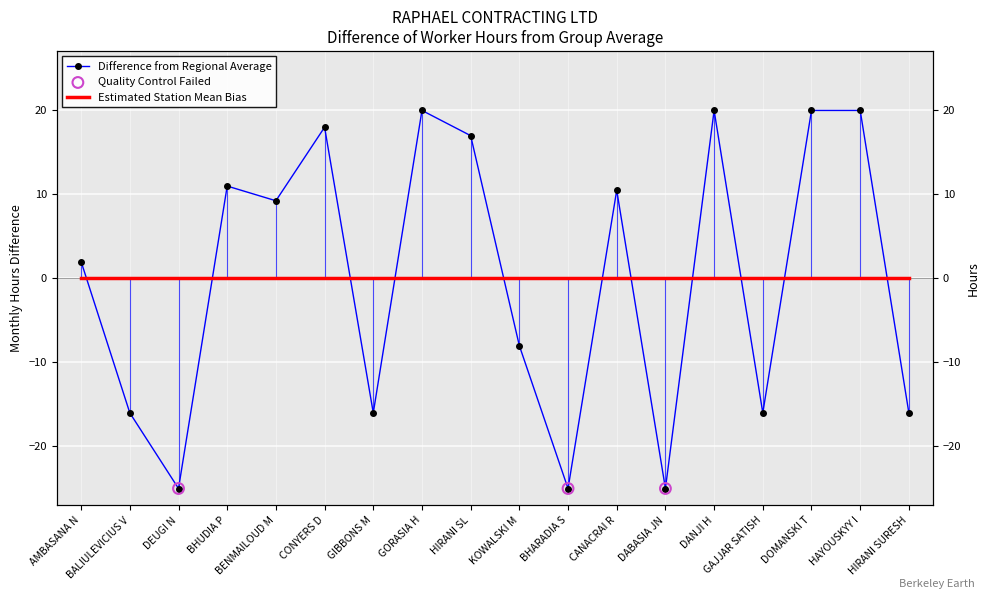

What is the ratio of the value at DOMANSKI T to the value at BENMAILOUD M?

2.2